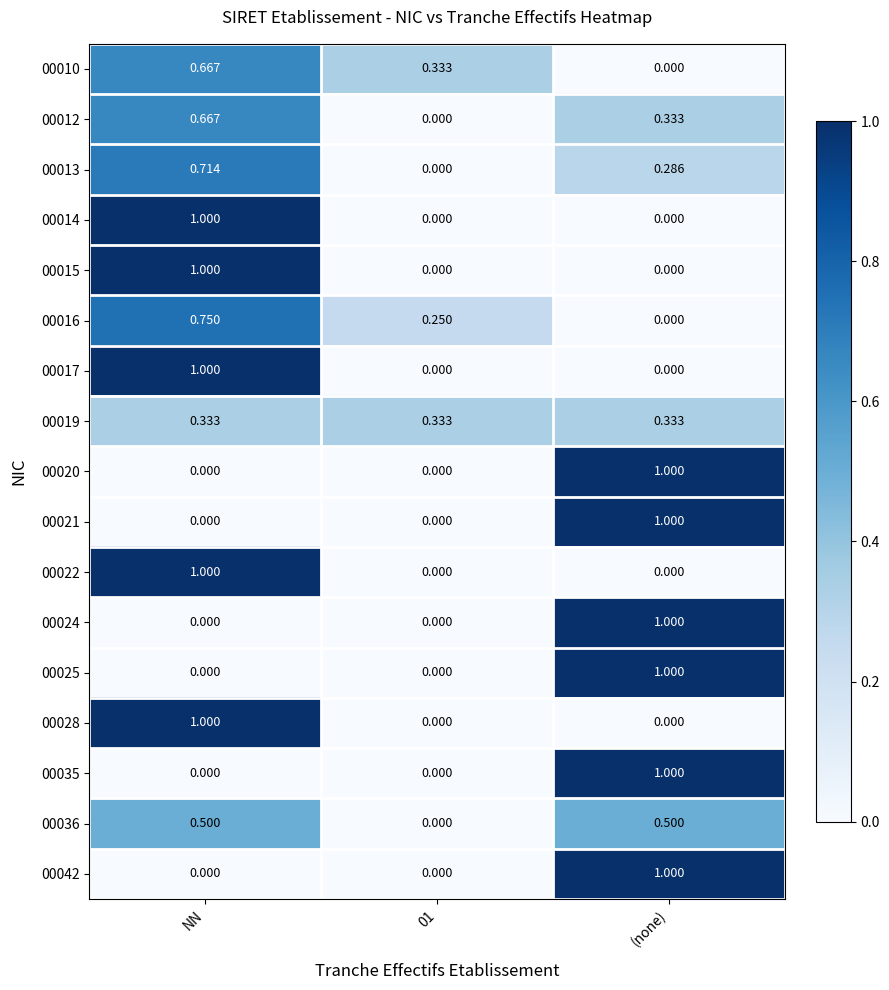

What is the spread (max minus min) of values at (none)?

1.0